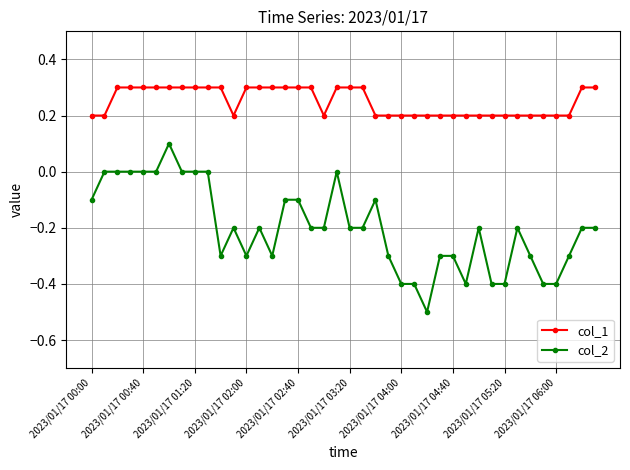

What is the minimum value shown in the chart?

-0.5